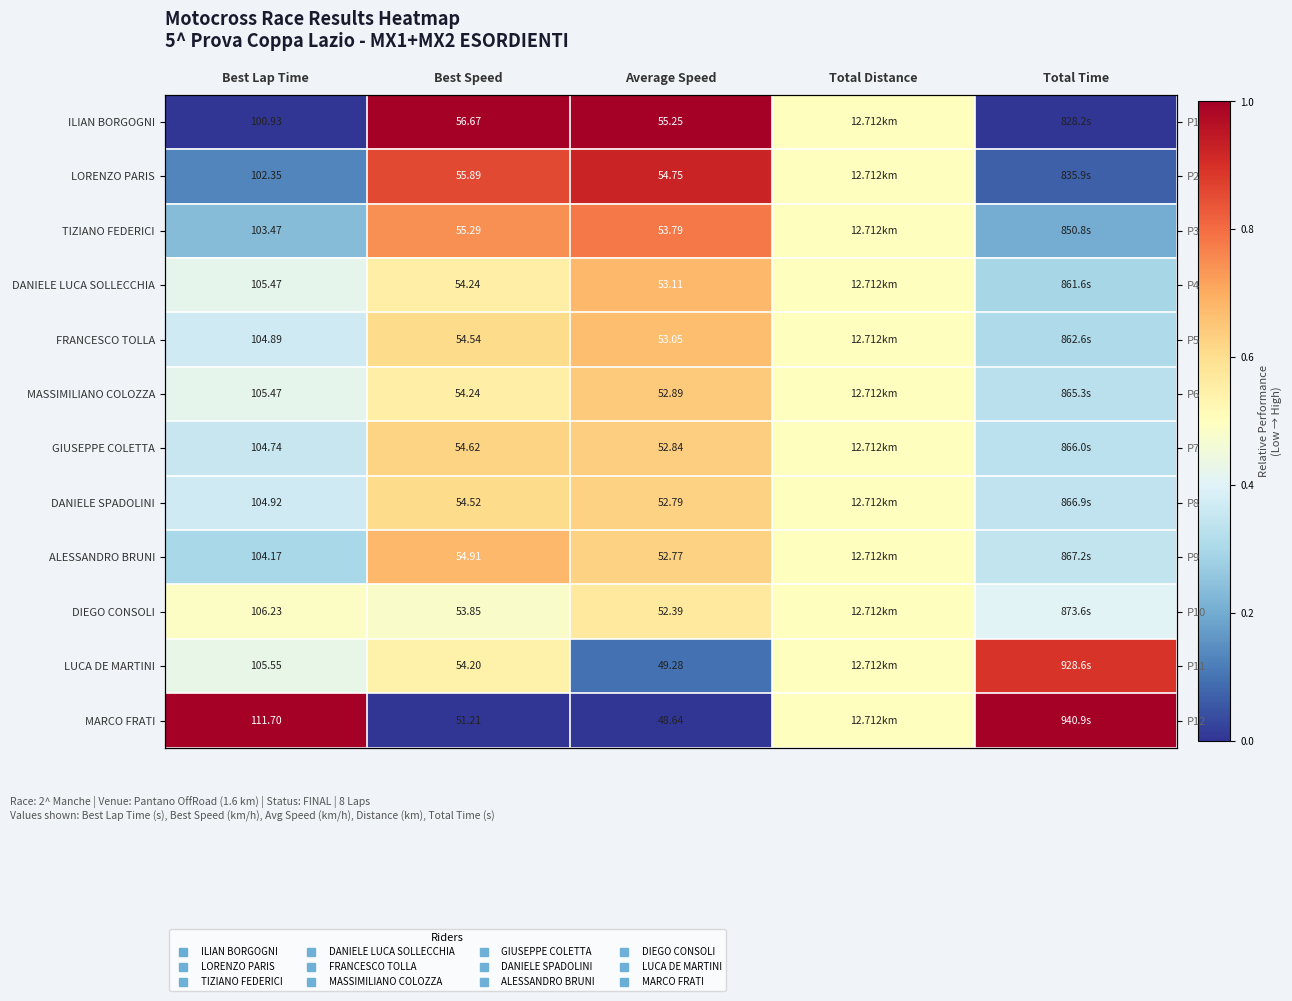

Rank the categories by ALESSANDRO BRUNI value from highest to lowest.

Best Speed, Average Speed, Total Distance, Total Time, Best Lap Time